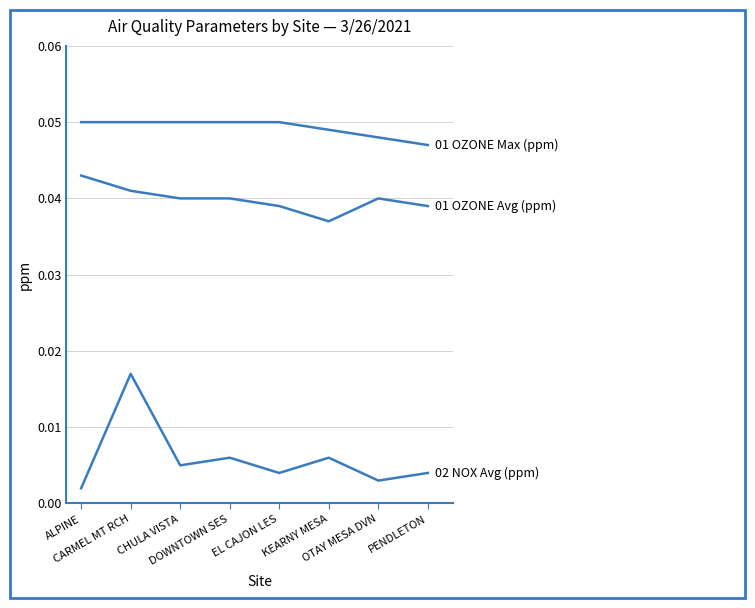

Which label corresponds to the largest value in the chart?

ALPINE